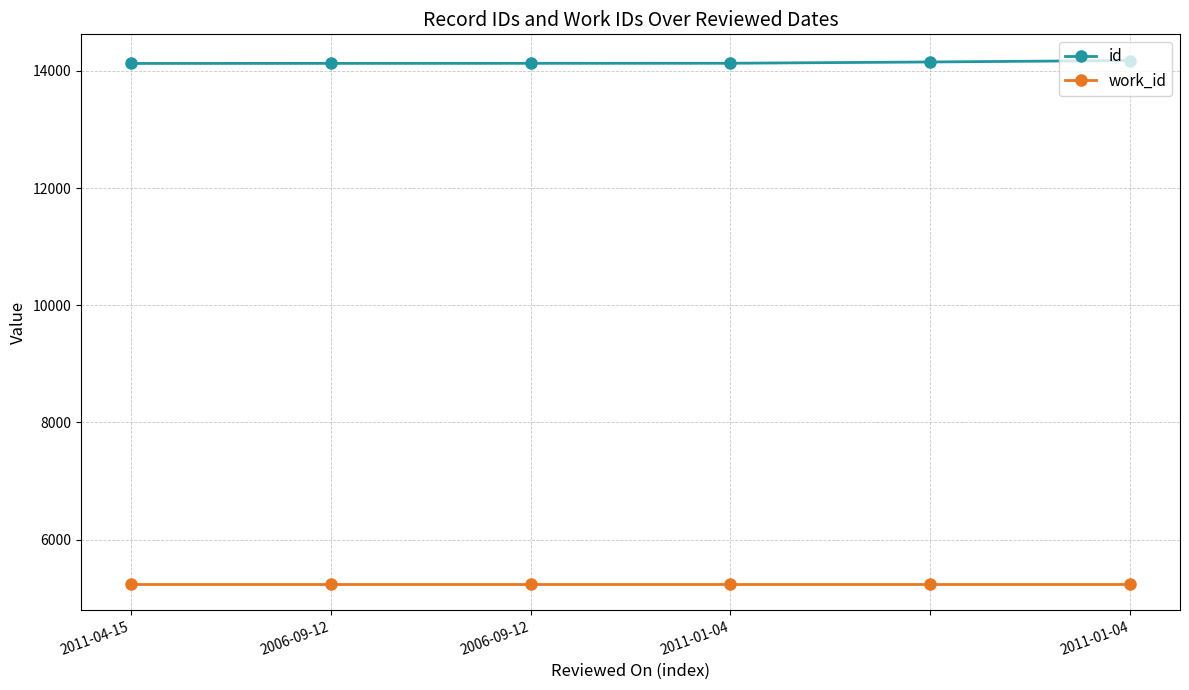

What is the highest value of the work_id series?

5244